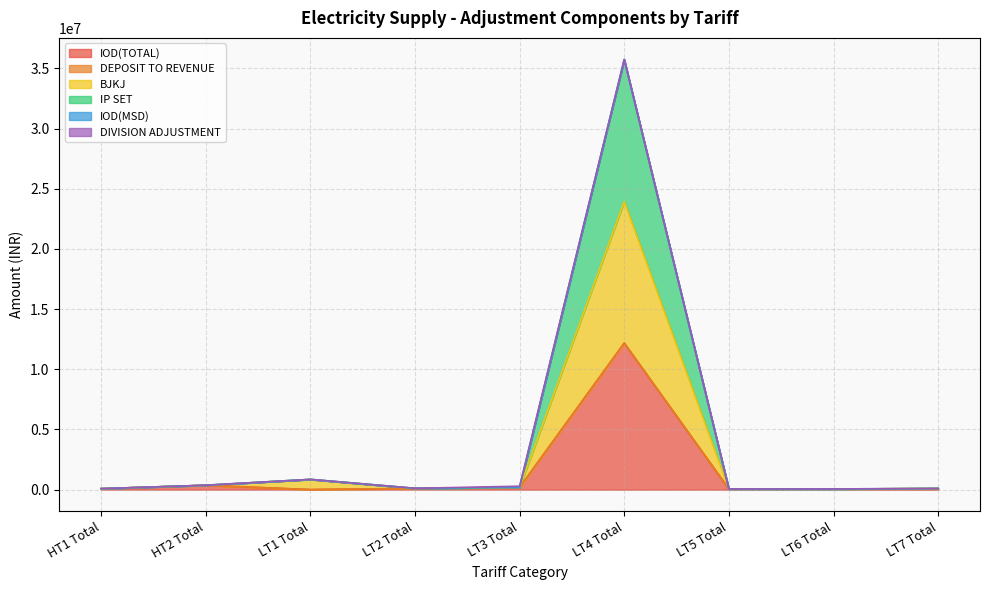

True or false: IP SET and BJKJ intersect in this chart.

False